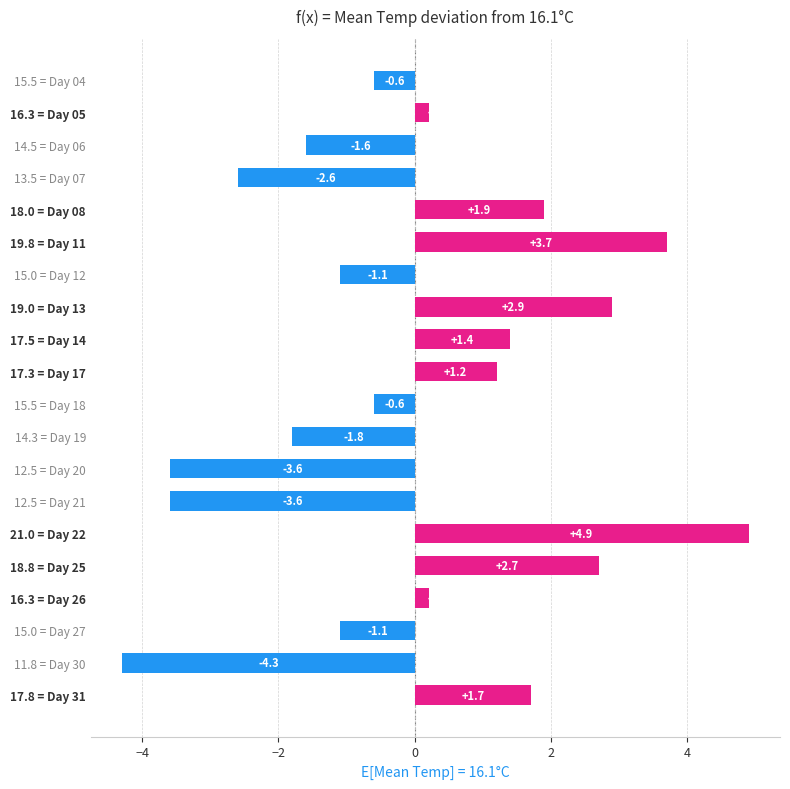

The value at 17.3 = Day 17 is 0.8. True or false?

False